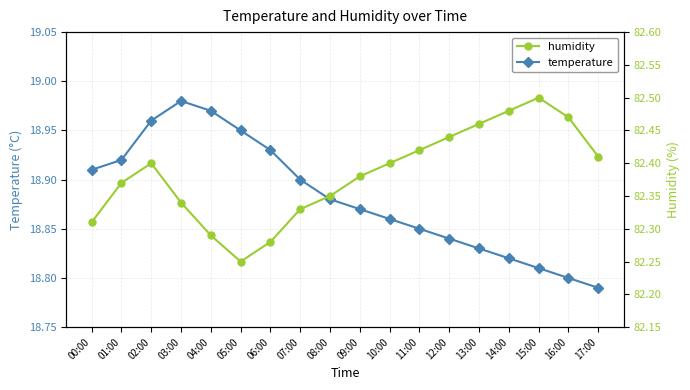

Between 03:00 and 10:00, which series saw the biggest shift?

temperature